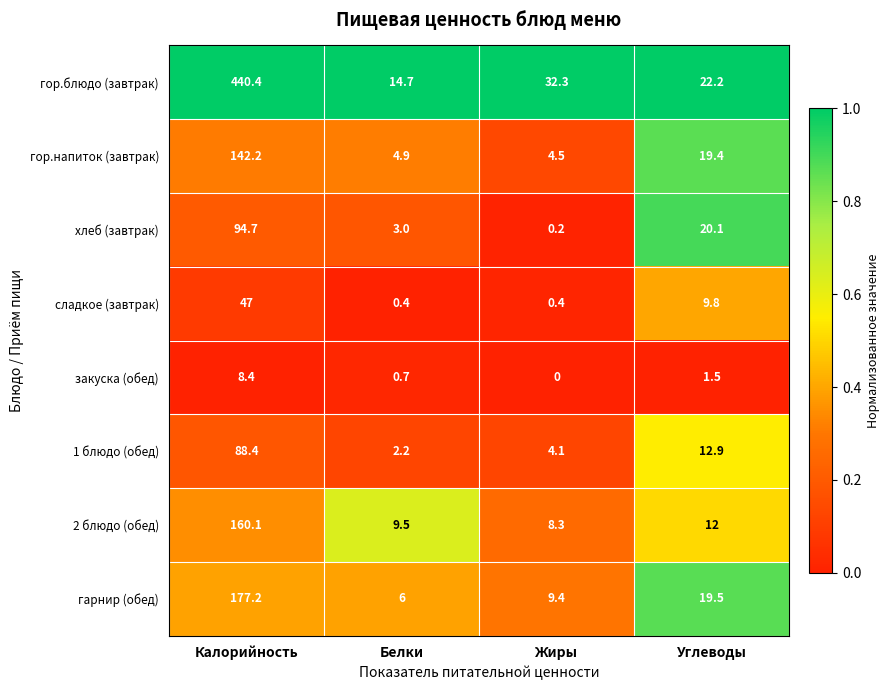

Which series has the largest total across all categories?

гор.блюдо (завтрак)